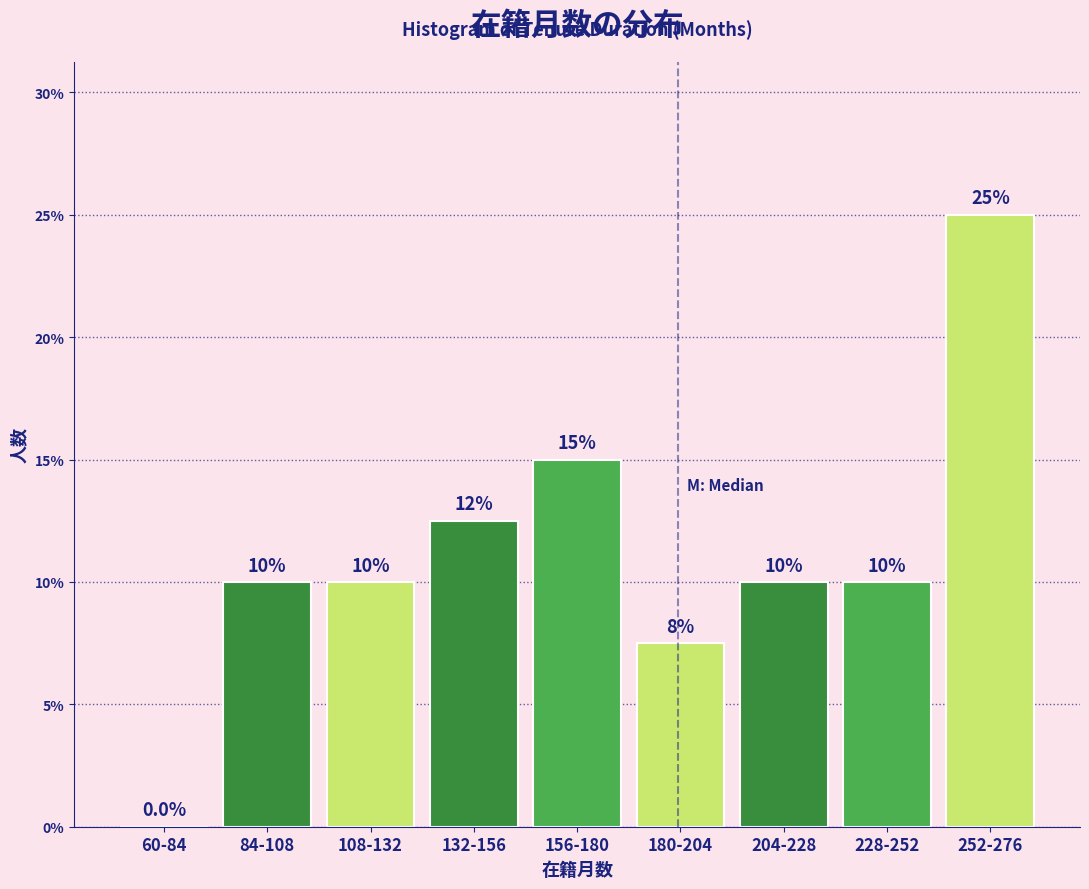

Reading left to right, what are all the values shown in this chart?

60-84=0.0	84-108=10.0	108-132=10.0	132-156=12.5	156-180=15.0	180-204=7.5	204-228=10.0	228-252=10.0	252-276=25.0